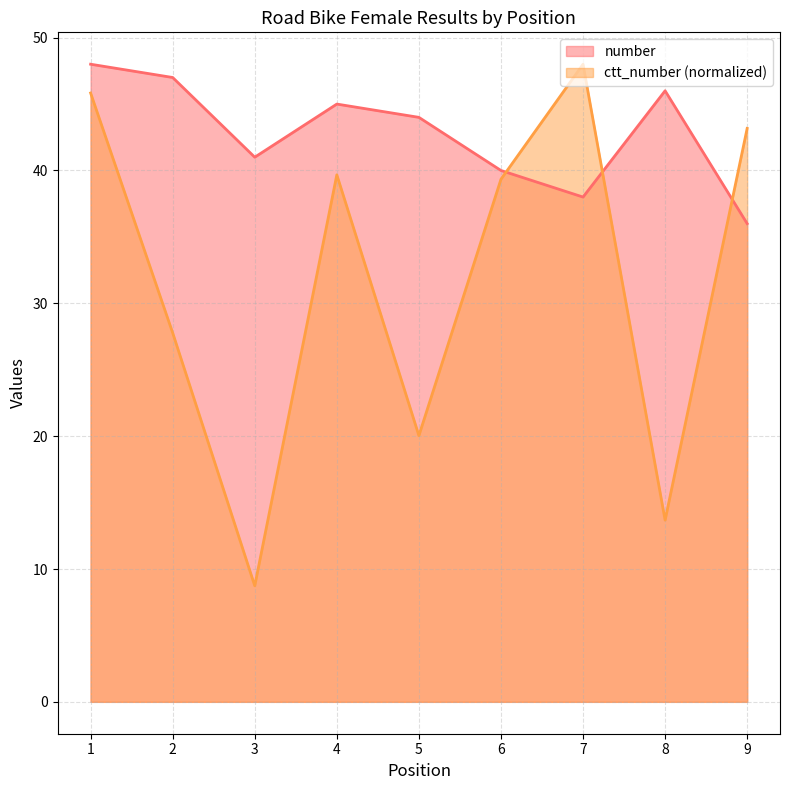

At how many categories does at least one series exceed 21?

9